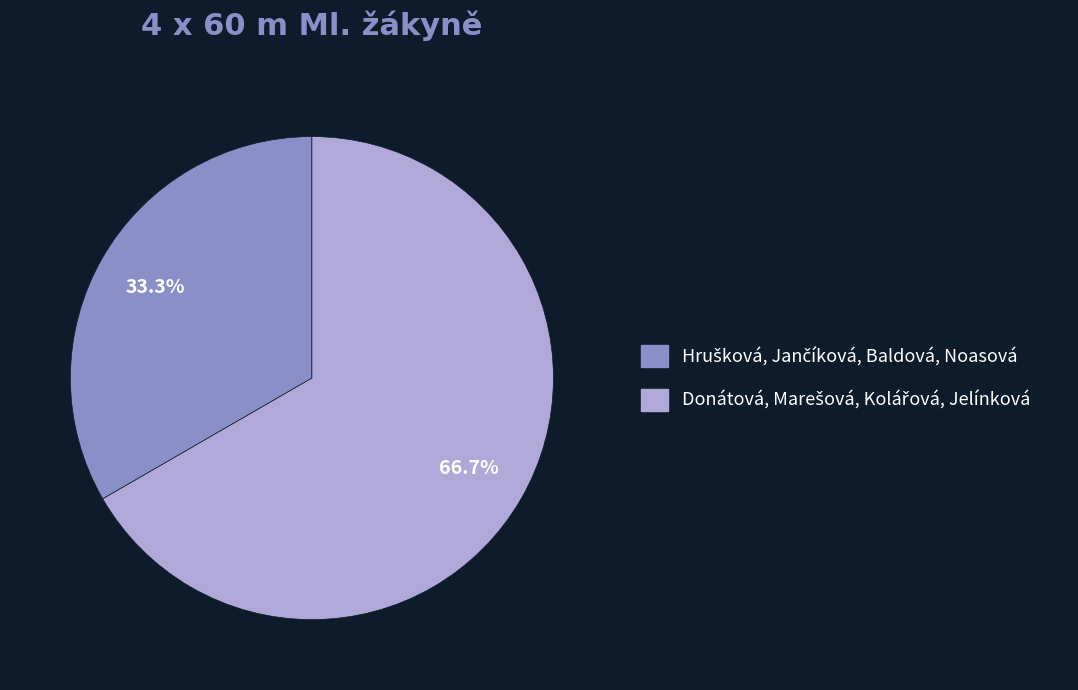

To the nearest percent, what is the average slice percentage?

50%